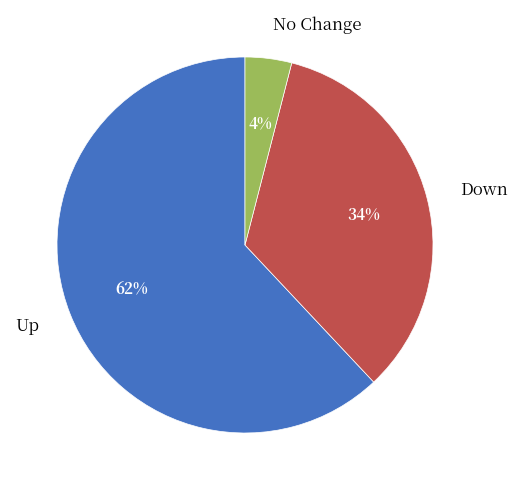

To the nearest percent, what is the difference between the largest and smallest slice percentages?

58%